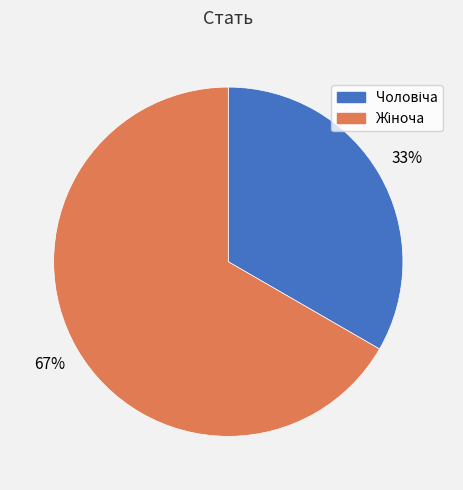

Is there any slice that represents more than half of the pie?

Yes